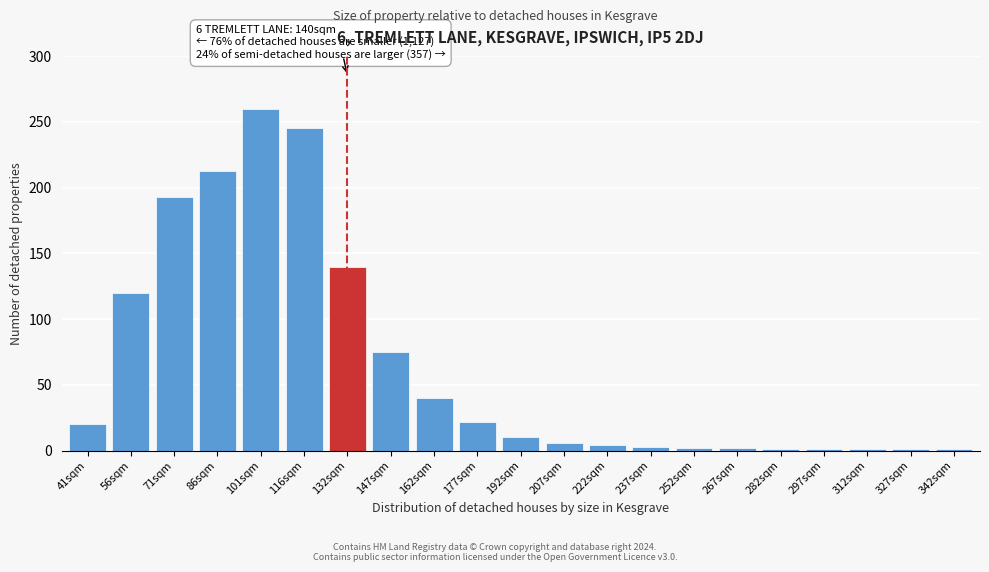

What is the greatest value displayed?

260